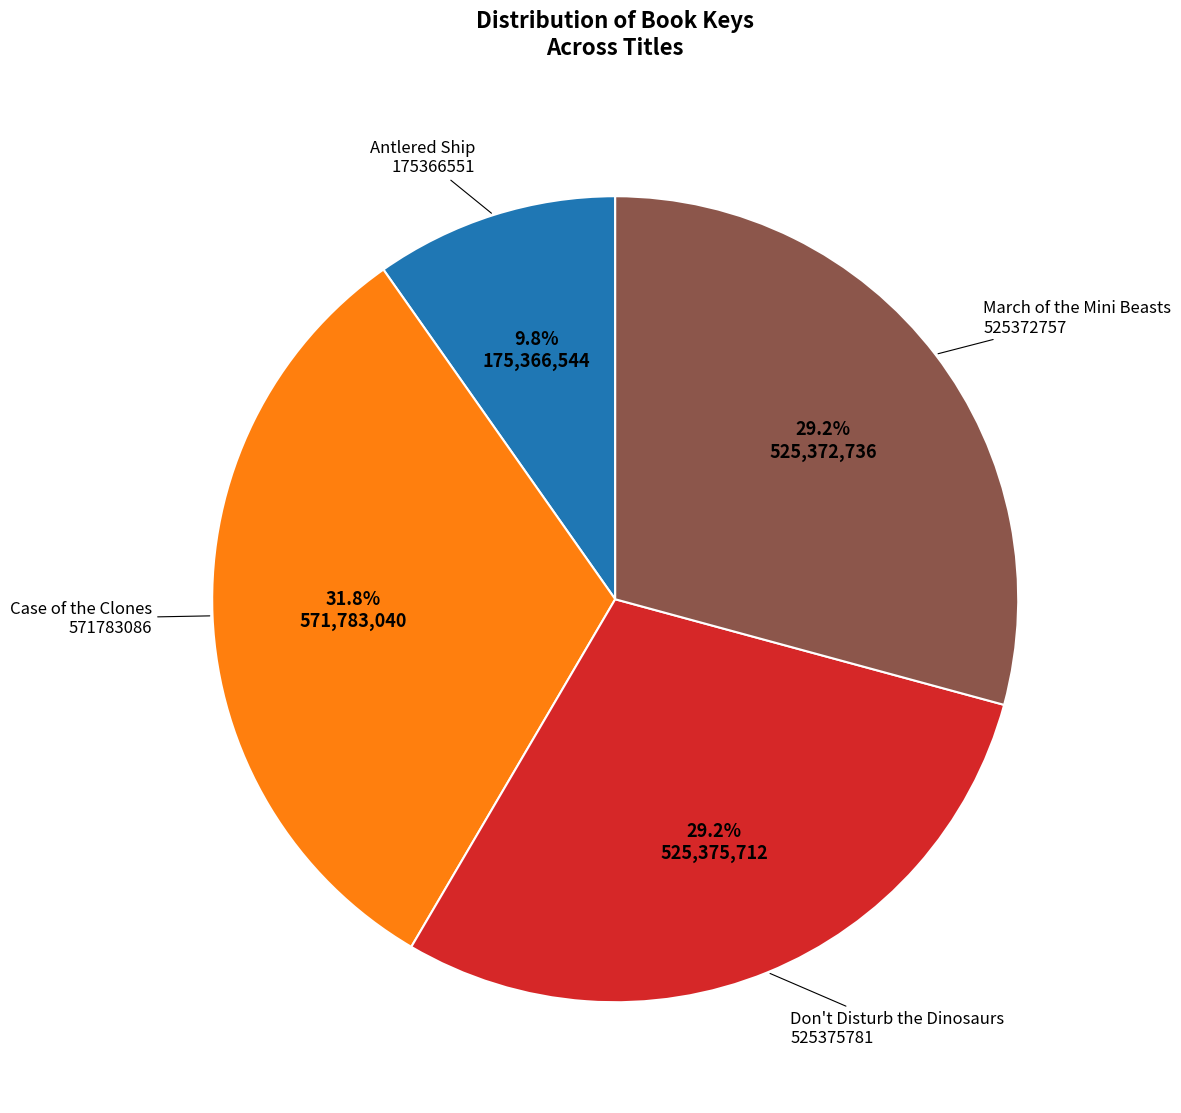

Count the number of slices in the pie.

4